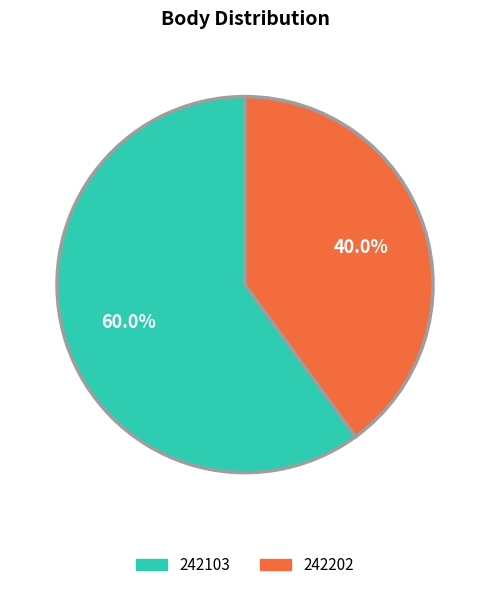

True or false: 242202 accounts for 27% of the total.

False